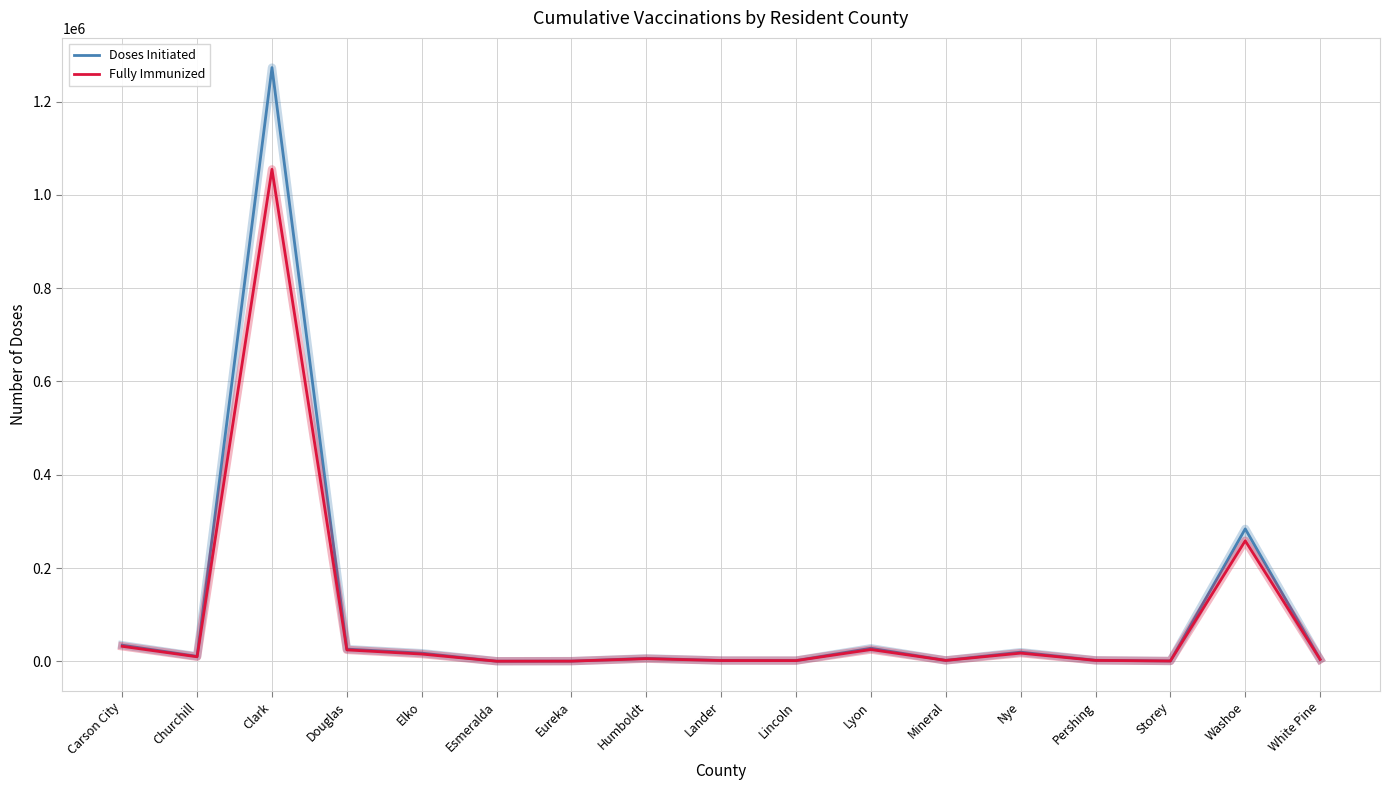

True or false: Fully Immunized has more than 2 interior local peaks.

True